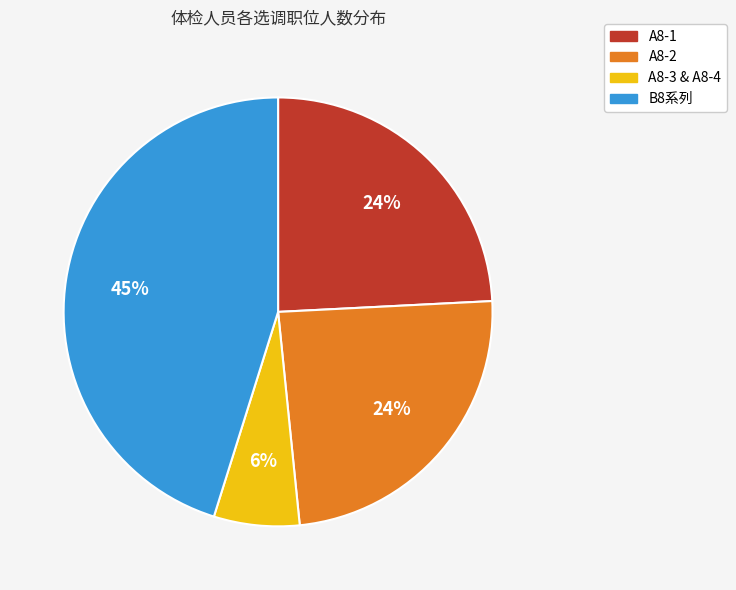

What is the largest slice in the pie chart?

B8系列